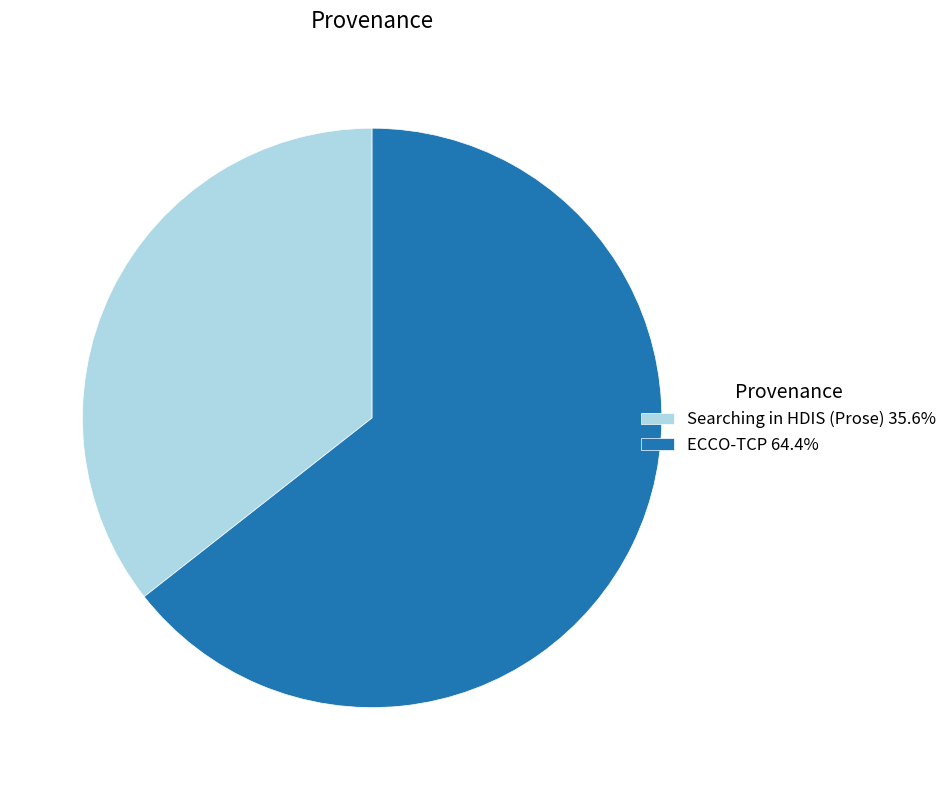

The Searching in HDIS (Prose) slice represents 36% of the pie. True or false?

True